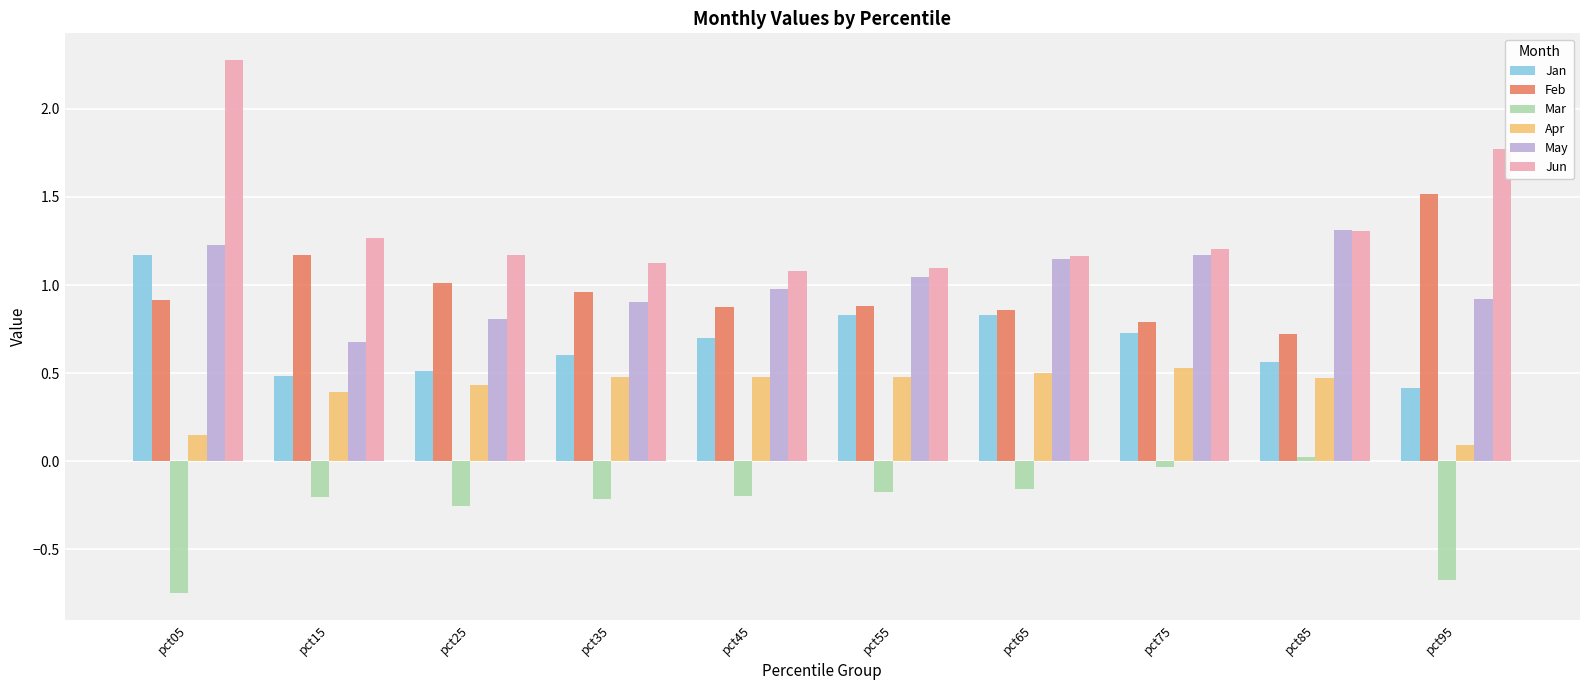

What is the sum of the Jun values at pct15 and pct45?

2.3